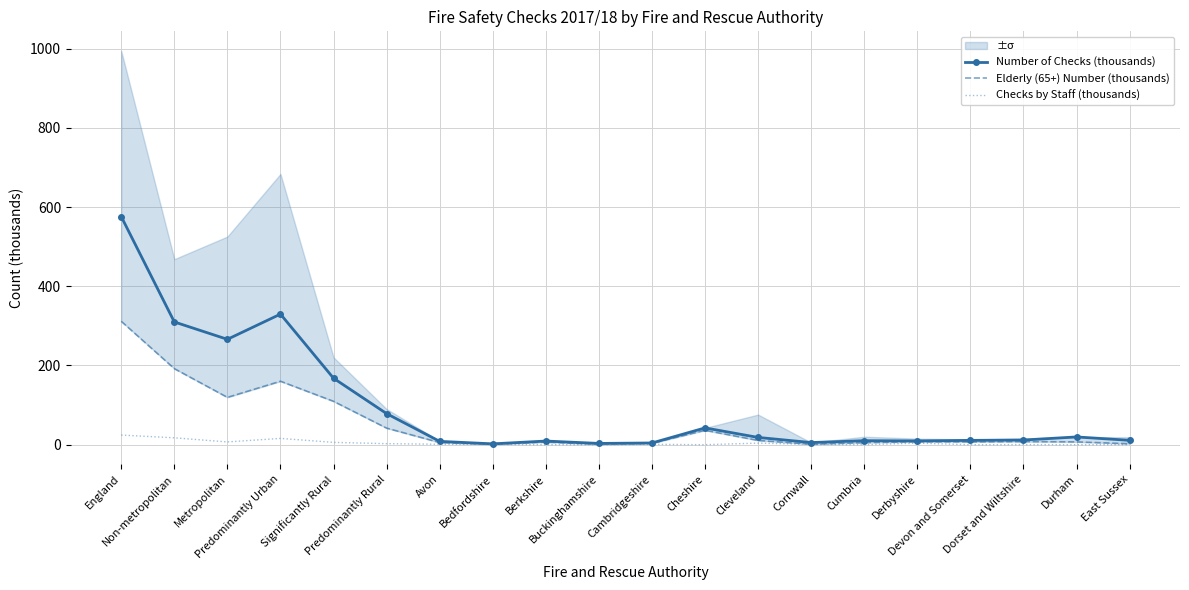

At which category is the sum across all series the highest?

England